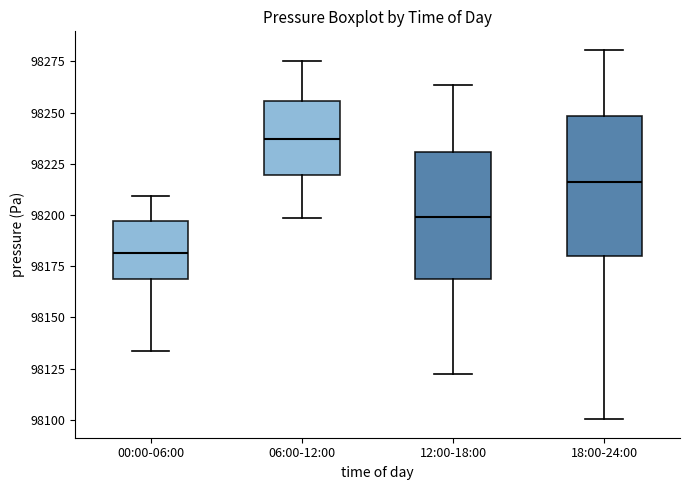

Reading left to right, read every box against the y-axis: the position of its median line, the range the box covers, and the ends of its whiskers. The values are not printed on the chart, so give them approximately, as read against the axis.

00:00-06:00: median 98180, box 98170 to 98195, whiskers 98135 to 98210
06:00-12:00: median 98235, box 98220 to 98255, whiskers 98200 to 98275
12:00-18:00: median 98200, box 98170 to 98230, whiskers 98125 to 98265
18:00-24:00: median 98215, box 98180 to 98250, whiskers 98100 to 98280